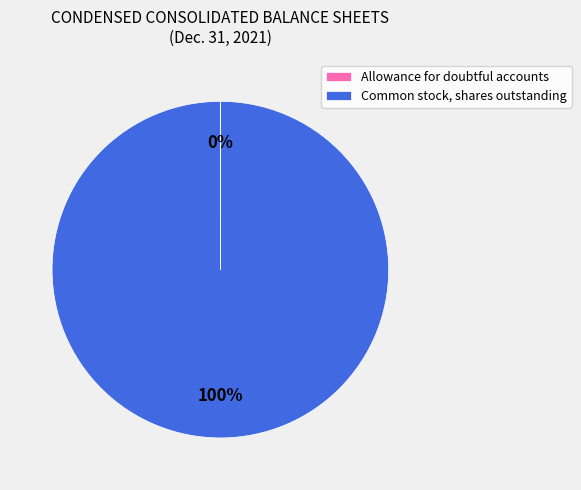

What is the majority slice?

Common stock, shares outstanding